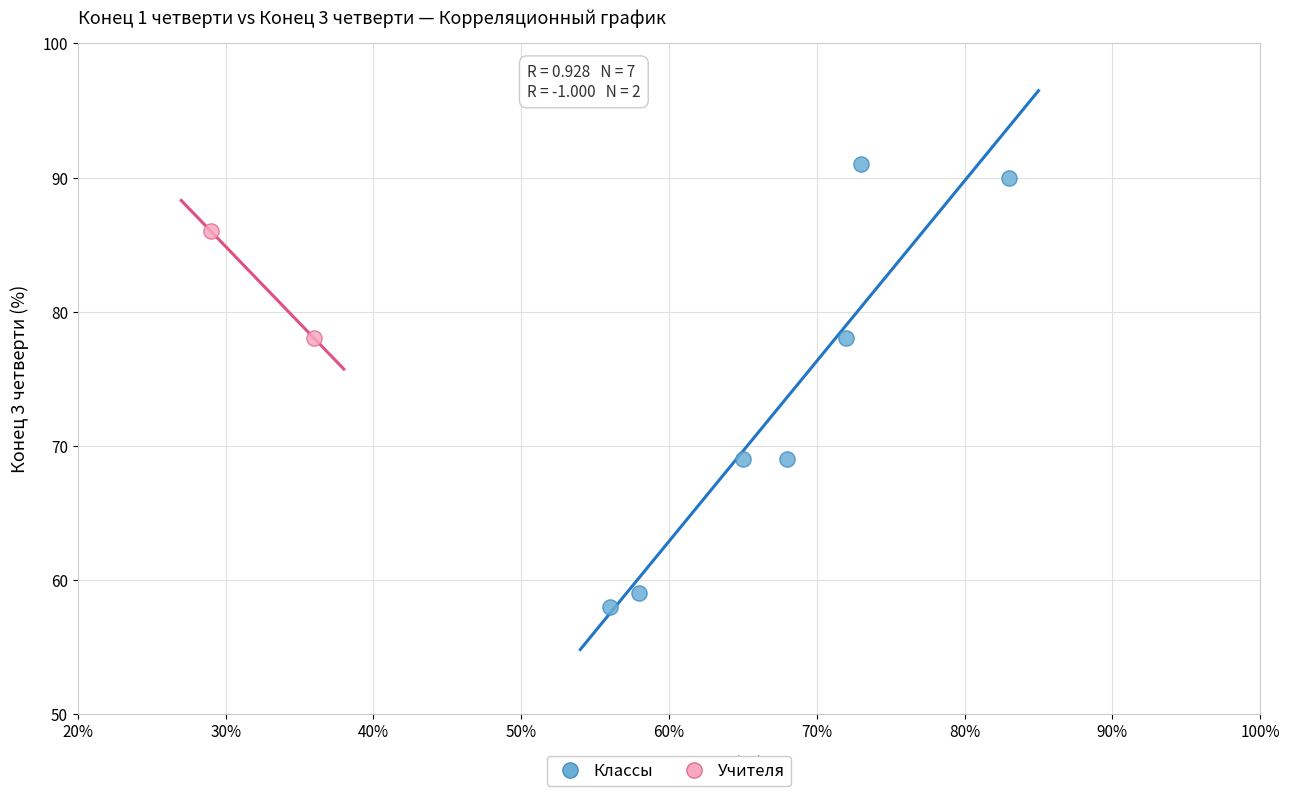

What are all the series names shown in the legend?

Классы, Учителя